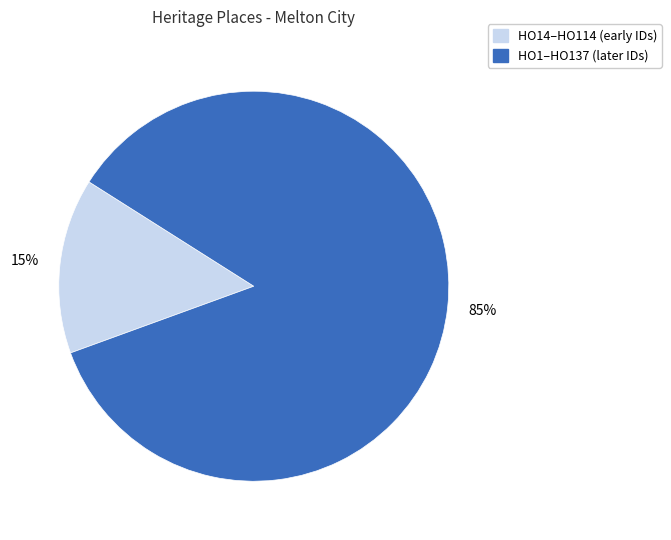

To the nearest percent, what is the average slice percentage?

50%